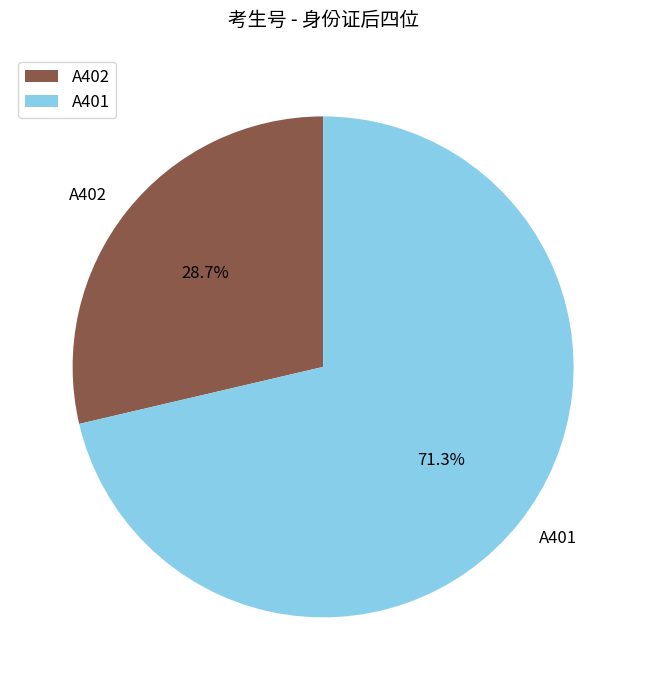

To the nearest percent, what percentage of the pie is A402?

29%